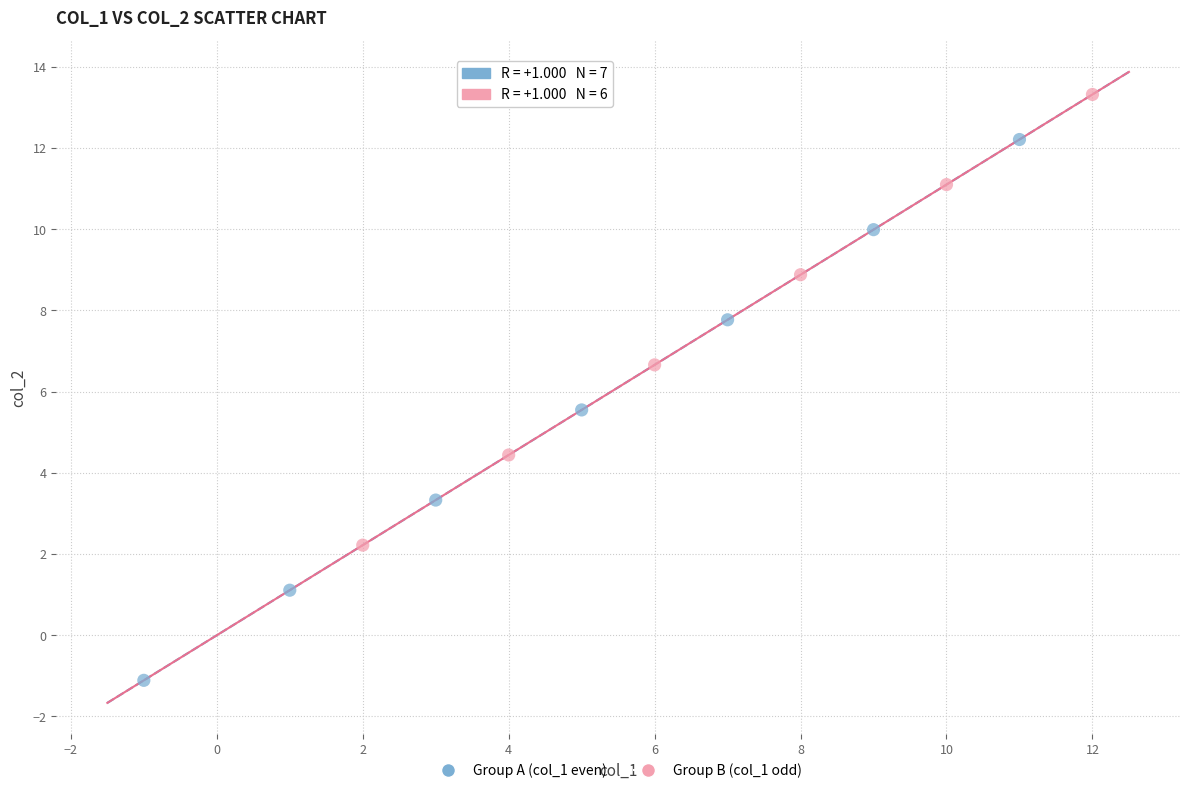

Which series has the largest Y range (max minus min)?

Group A (col_1 even)